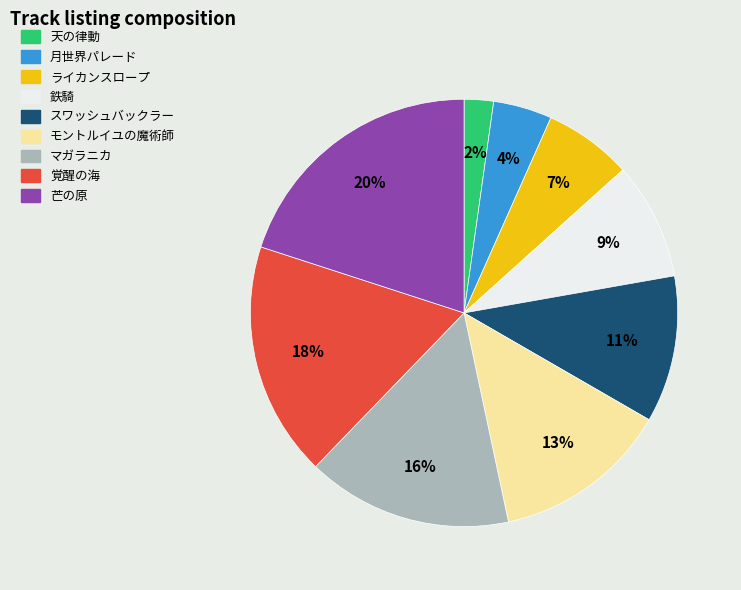

Which has a higher value, 天の律動 or モントルイユの魔術師?

モントルイユの魔術師